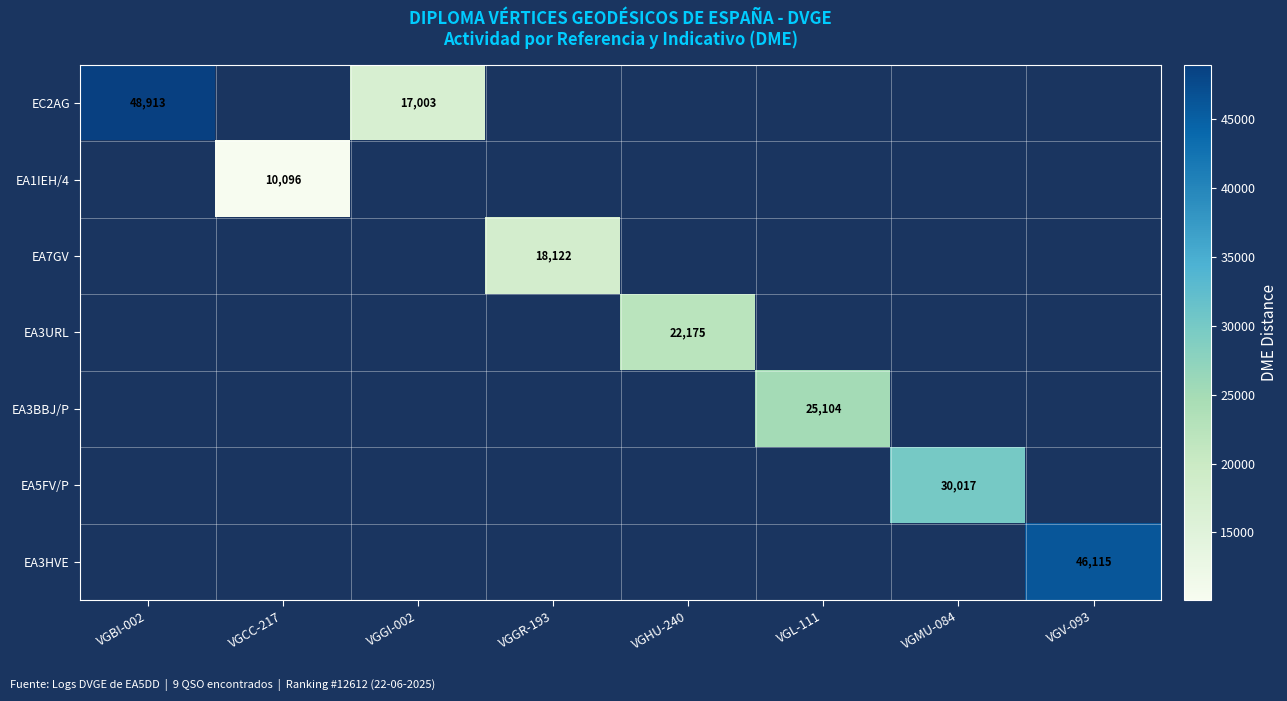

Is it true that EA1IEH/4 equals 17202 at VGCC-217?

False